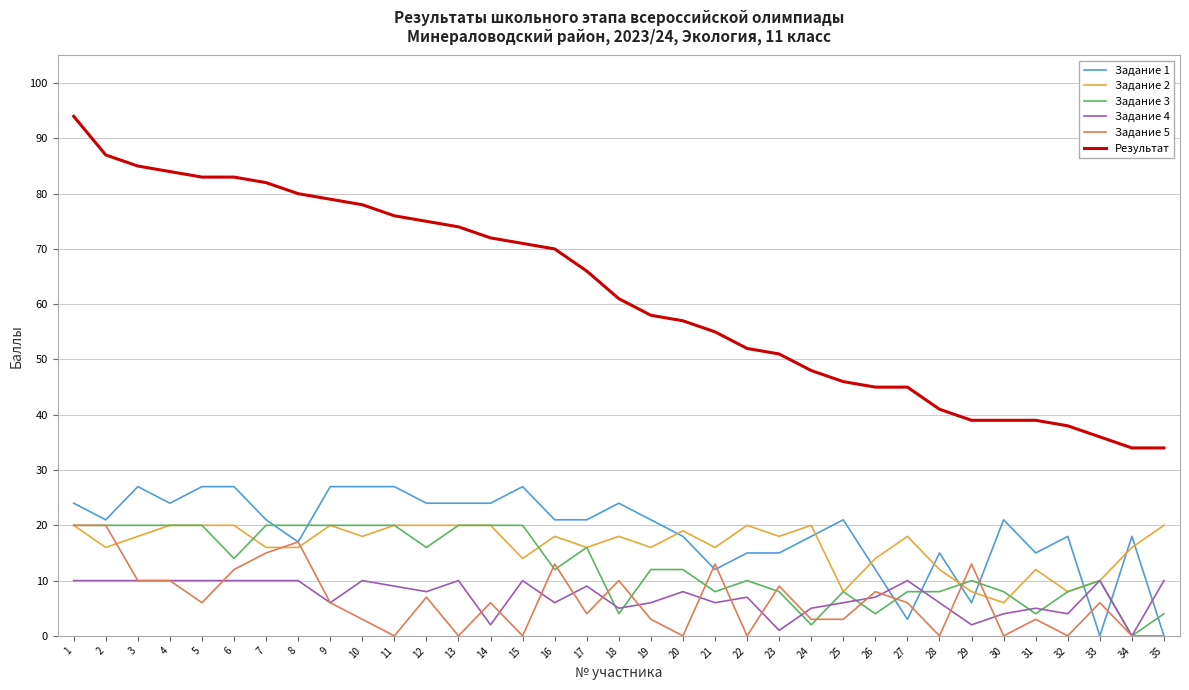

True or false: Результат and Задание 2 cross at least once.

False